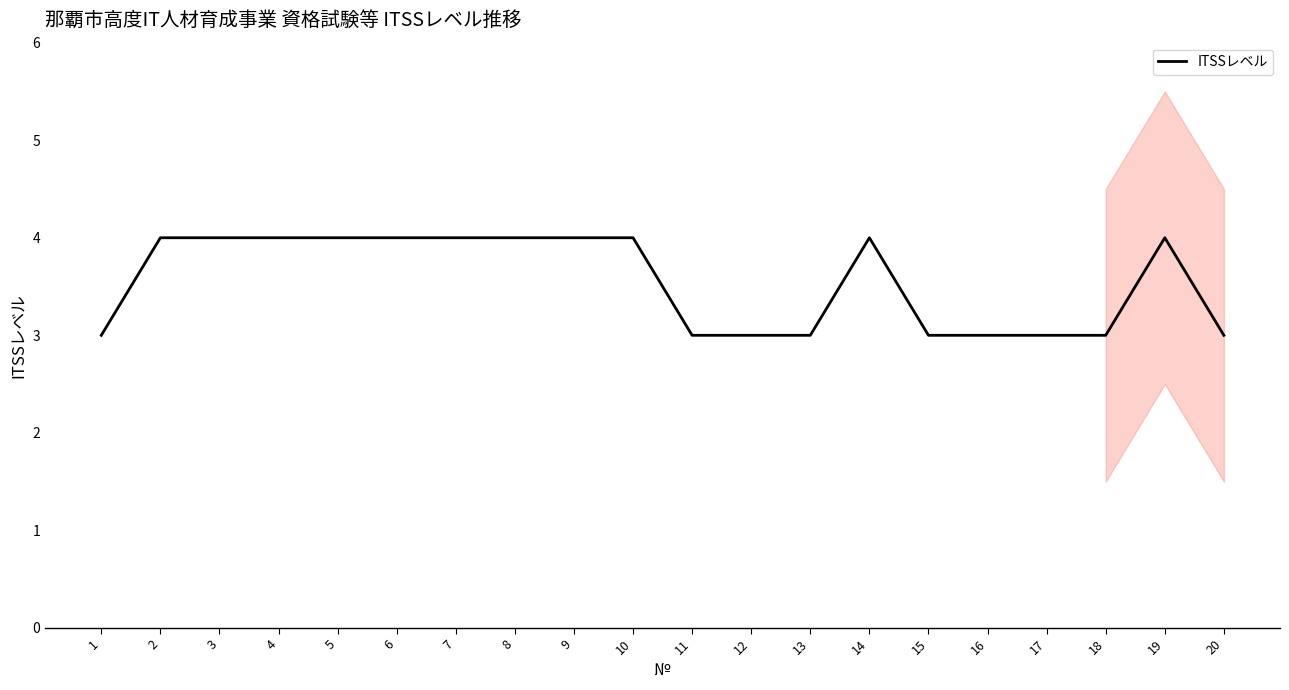

Is it true that the value at 11 is 1?

False